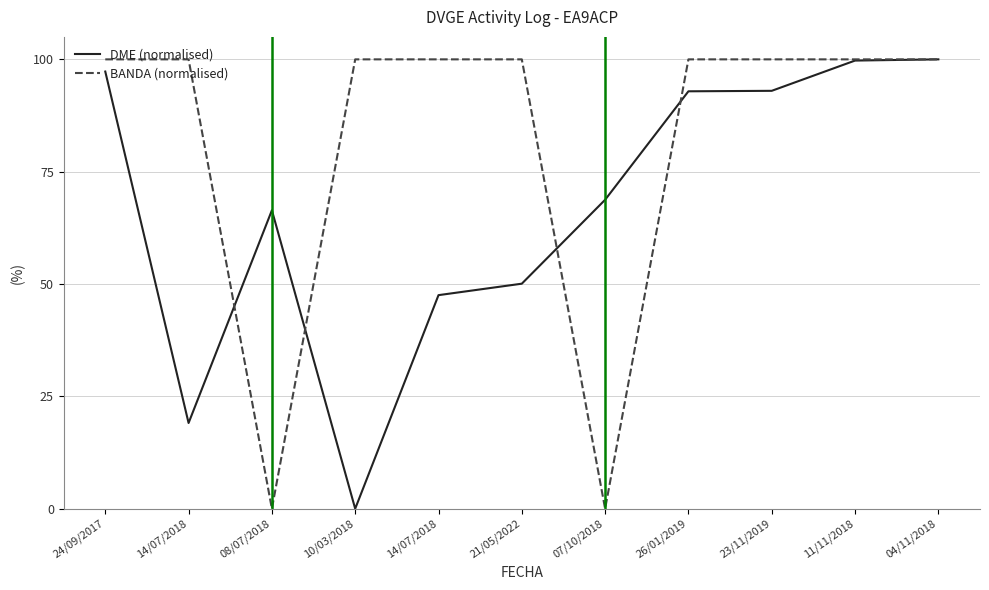

How many lines are shown in the chart?

2